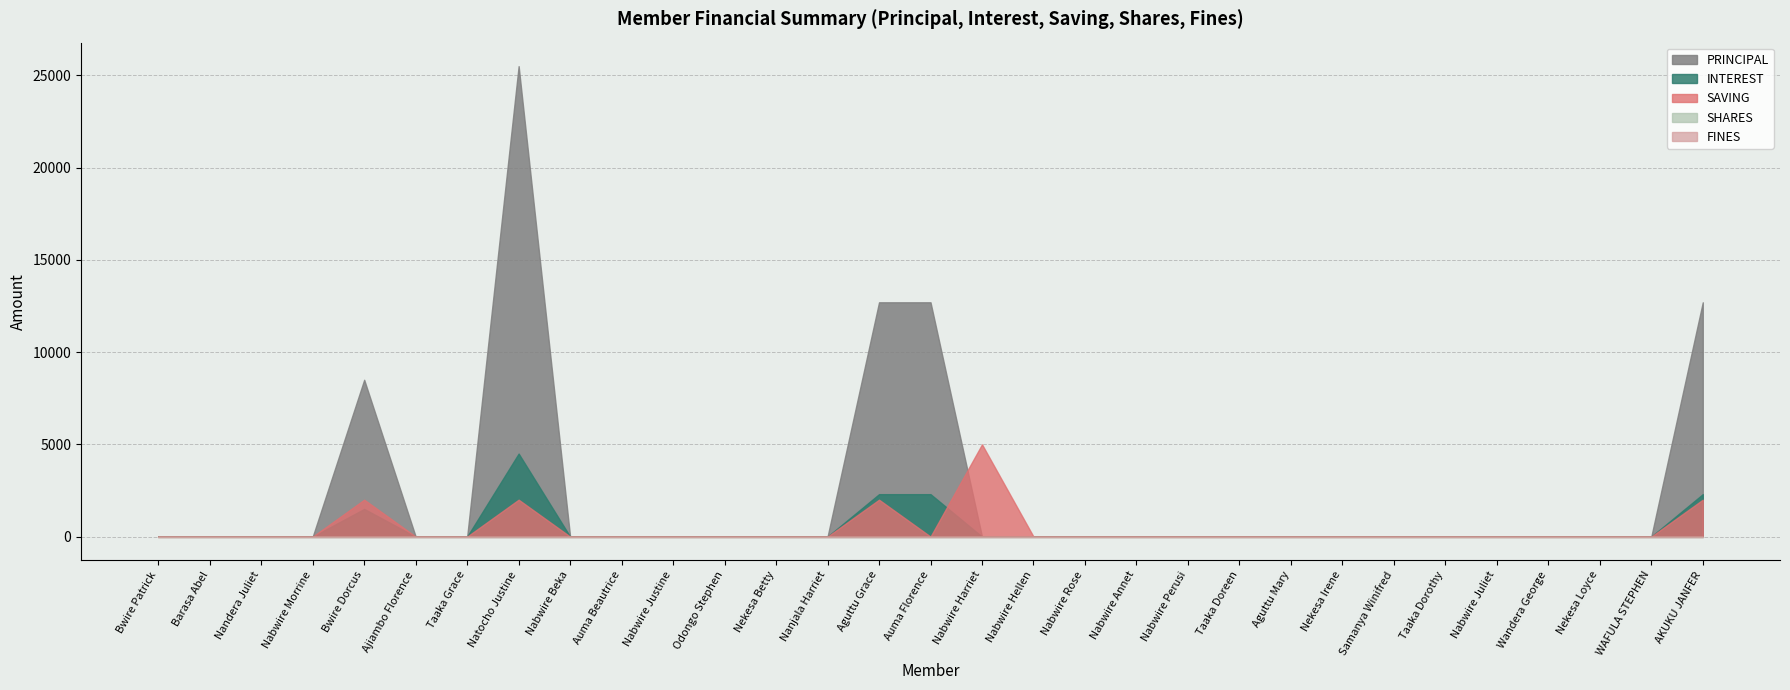

What is the difference between the maximum and minimum values in the PRINCIPAL series?

25500